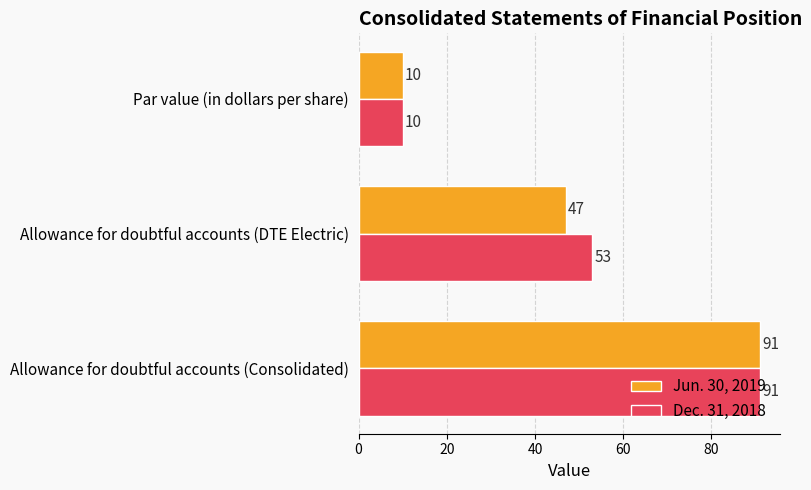

Rank the series by their average value, from highest to lowest.

Dec. 31, 2018, Jun. 30, 2019